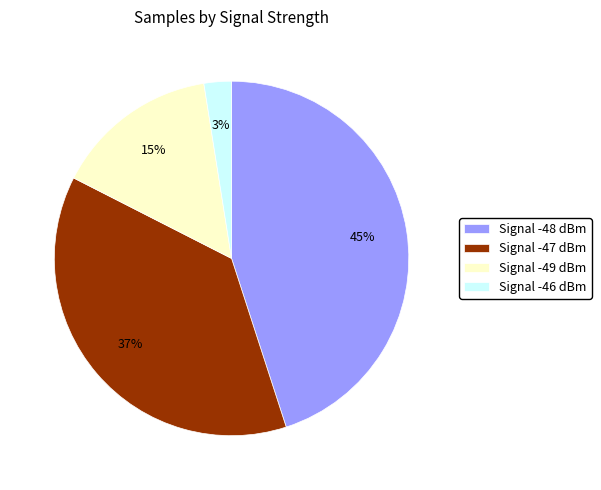

Which slice is the smallest?

Signal -46 dBm